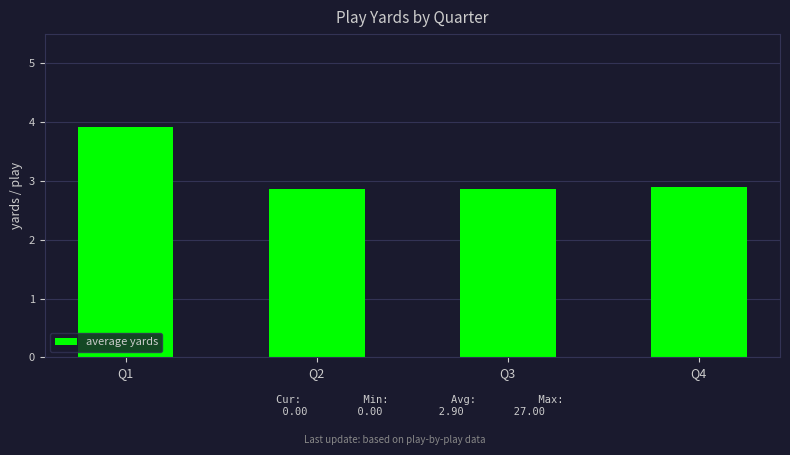

What is the change in value from Q1 to Q2?

-1.1